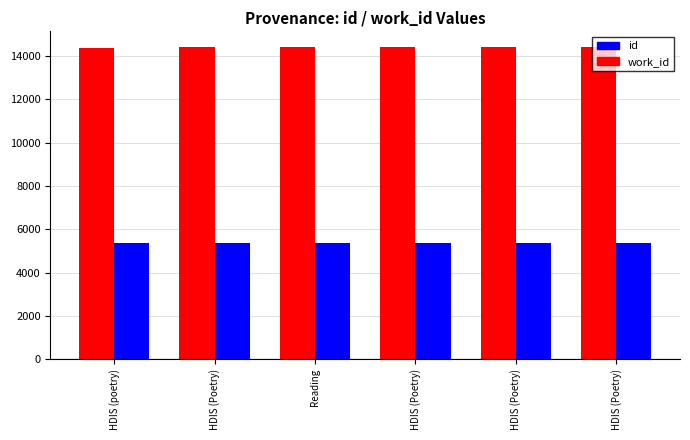

At which label does id reach its peak?

HDIS (Poetry)